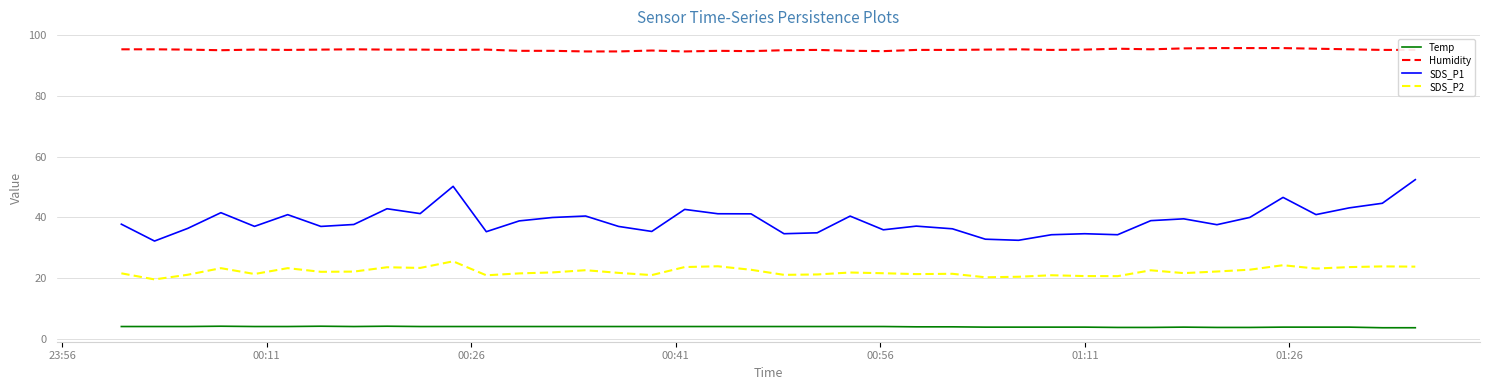

Rank the series by their average value, from lowest to highest.

Temp, SDS_P2, SDS_P1, Humidity